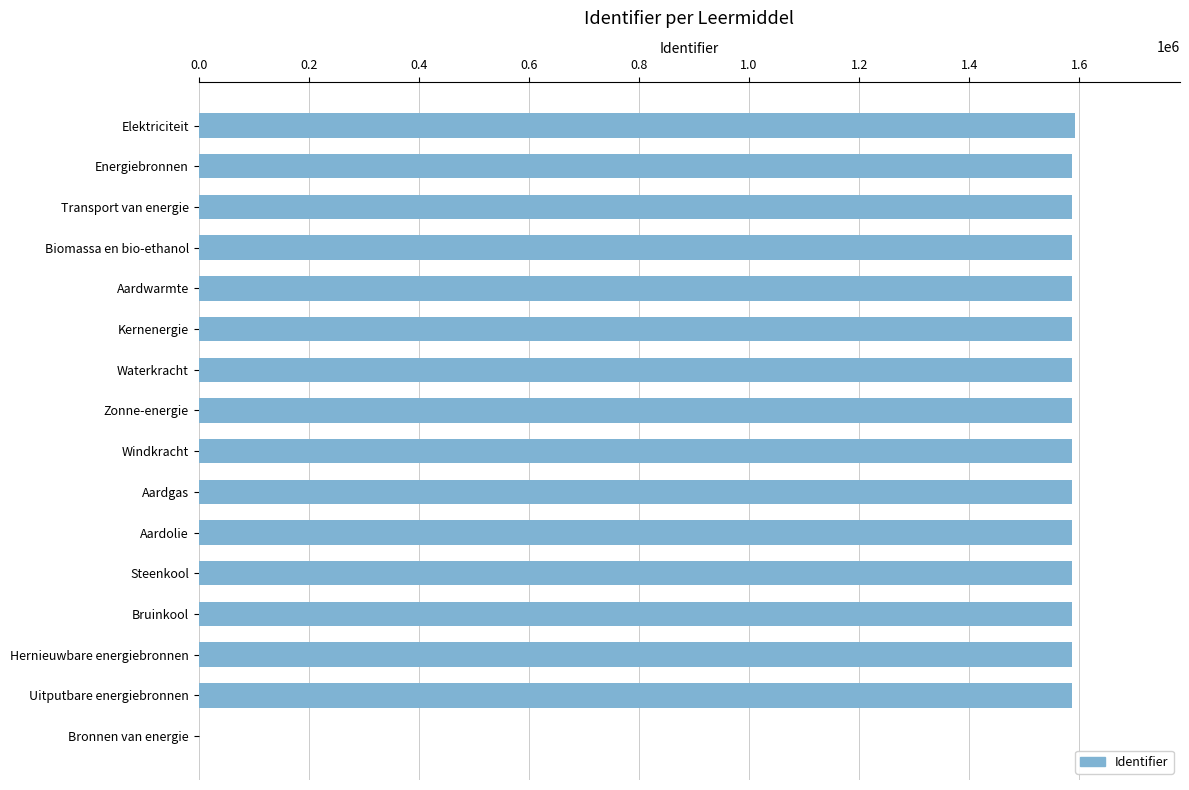

What is the sum of all values?

23803250